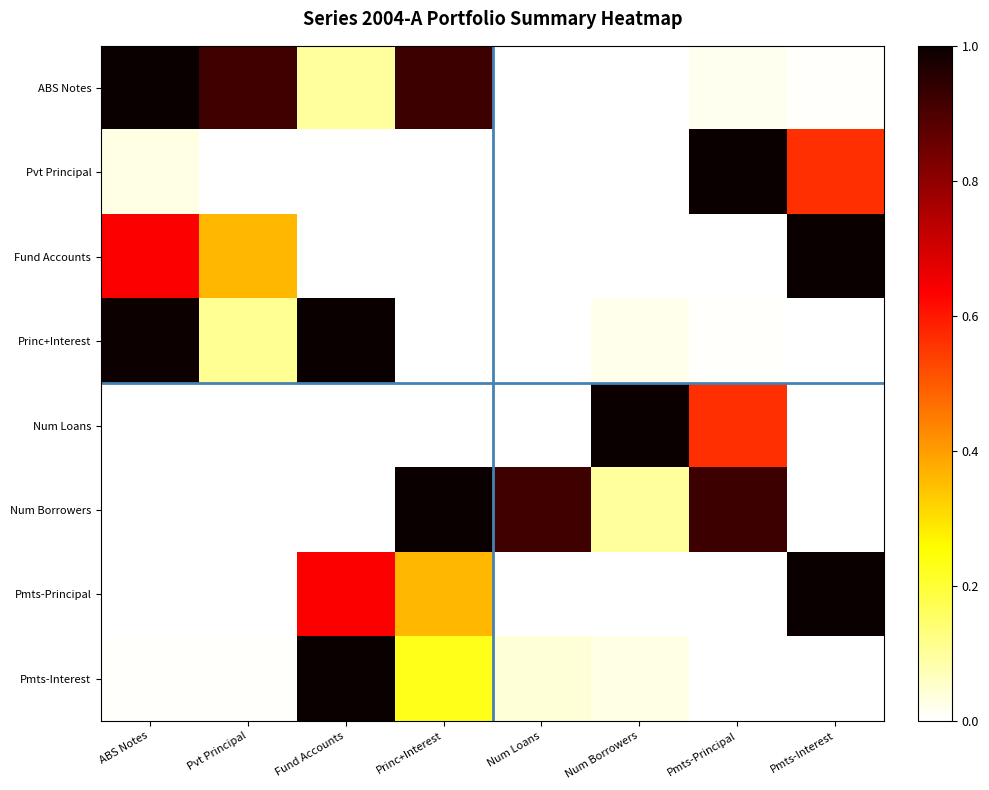

Reading right to left, extract all data points from this chart.

ABS Notes: Pmts-Interest=0.0	Pmts-Principal=0.0	Num Borrowers=0.0	Num Loans=0.0	Princ+Interest=0.9	Fund Accounts=0.1	Pvt Principal=0.9	ABS Notes=1.0
Pvt Principal: Pmts-Interest=0.6	Pmts-Principal=1.0	Num Borrowers=0.0	Num Loans=0.0	Princ+Interest=0.0	Fund Accounts=0.0	Pvt Principal=0.0	ABS Notes=0.0
Fund Accounts: Pmts-Interest=1.0	Pmts-Principal=0.0	Num Borrowers=0.0	Num Loans=0.0	Princ+Interest=0.0	Fund Accounts=0.0	Pvt Principal=0.4	ABS Notes=0.6
Princ+Interest: Pmts-Interest=0.0	Pmts-Principal=0.0	Num Borrowers=0.0	Num Loans=0.0	Princ+Interest=0.0	Fund Accounts=1.0	Pvt Principal=0.1	ABS Notes=1.0
Num Loans: Pmts-Interest=0.0	Pmts-Principal=0.6	Num Borrowers=1.0	Num Loans=0.0	Princ+Interest=0.0	Fund Accounts=0.0	Pvt Principal=0.0	ABS Notes=0.0
Num Borrowers: Pmts-Interest=0.0	Pmts-Principal=0.9	Num Borrowers=0.1	Num Loans=0.9	Princ+Interest=1.0	Fund Accounts=0.0	Pvt Principal=0.0	ABS Notes=0.0
Pmts-Principal: Pmts-Interest=1.0	Pmts-Principal=0.0	Num Borrowers=0.0	Num Loans=0.0	Princ+Interest=0.4	Fund Accounts=0.6	Pvt Principal=0.0	ABS Notes=0.0
Pmts-Interest: Pmts-Interest=0.0	Pmts-Principal=0.0	Num Borrowers=0.0	Num Loans=0.0	Princ+Interest=0.2	Fund Accounts=1.0	Pvt Principal=0.0	ABS Notes=0.0